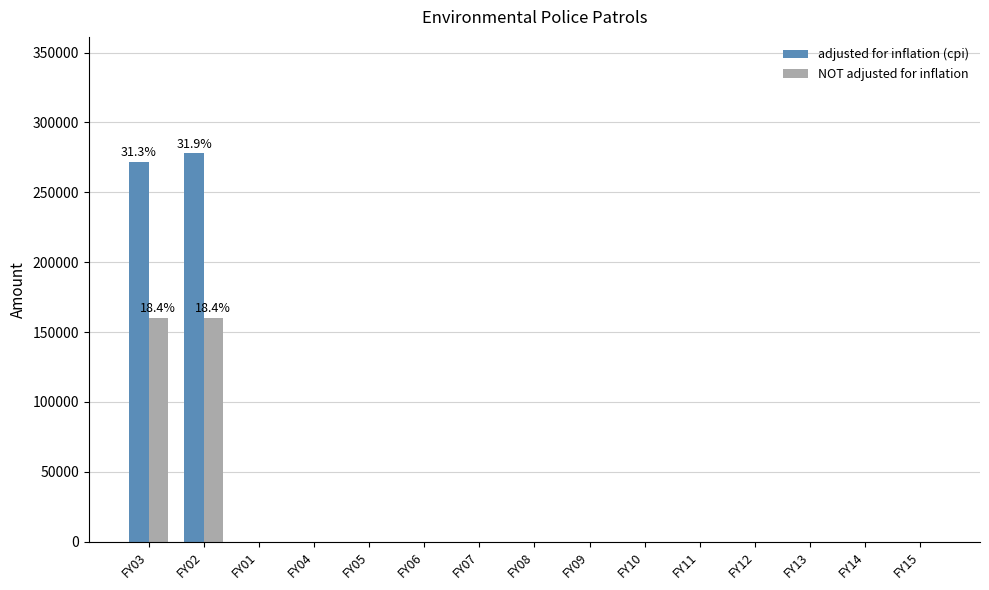

Does the chart contain stacked bars?

No